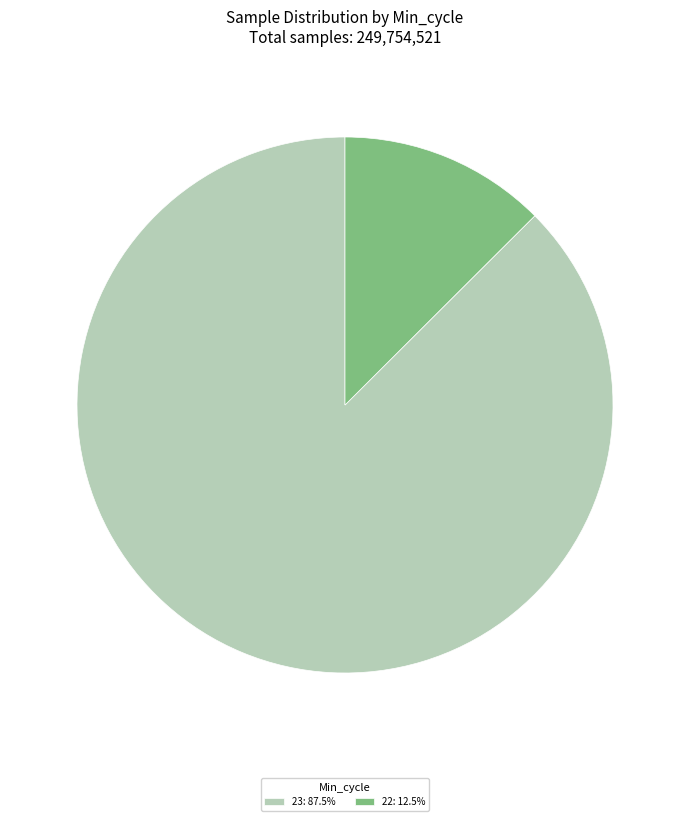

Approximately how many times larger is the value at 23: 87.5% compared to 22: 12.5%?

7.0